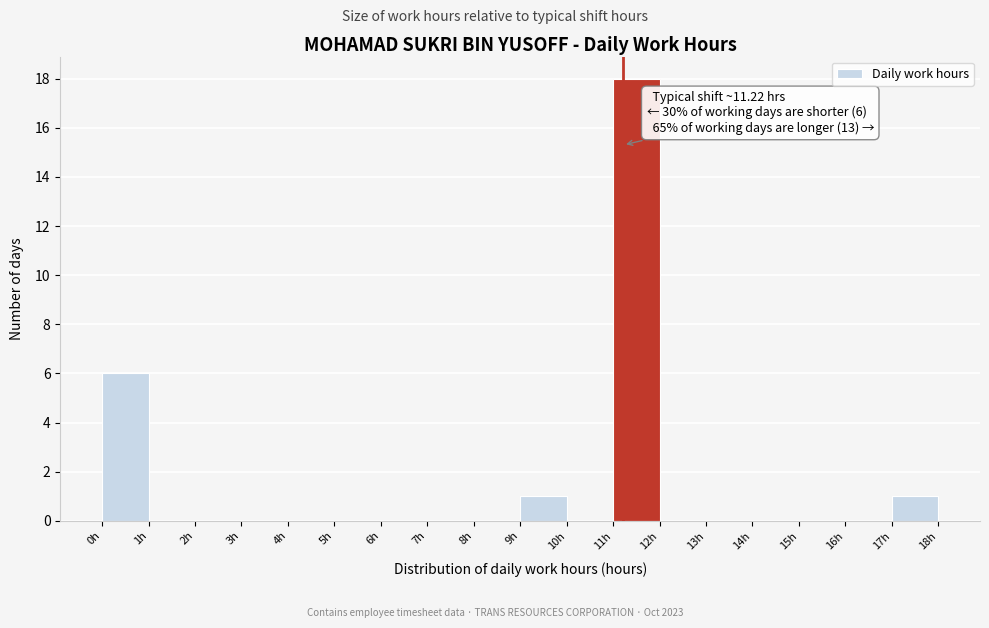

Over which range of the x-axis is the bar tallest?

11 to 12